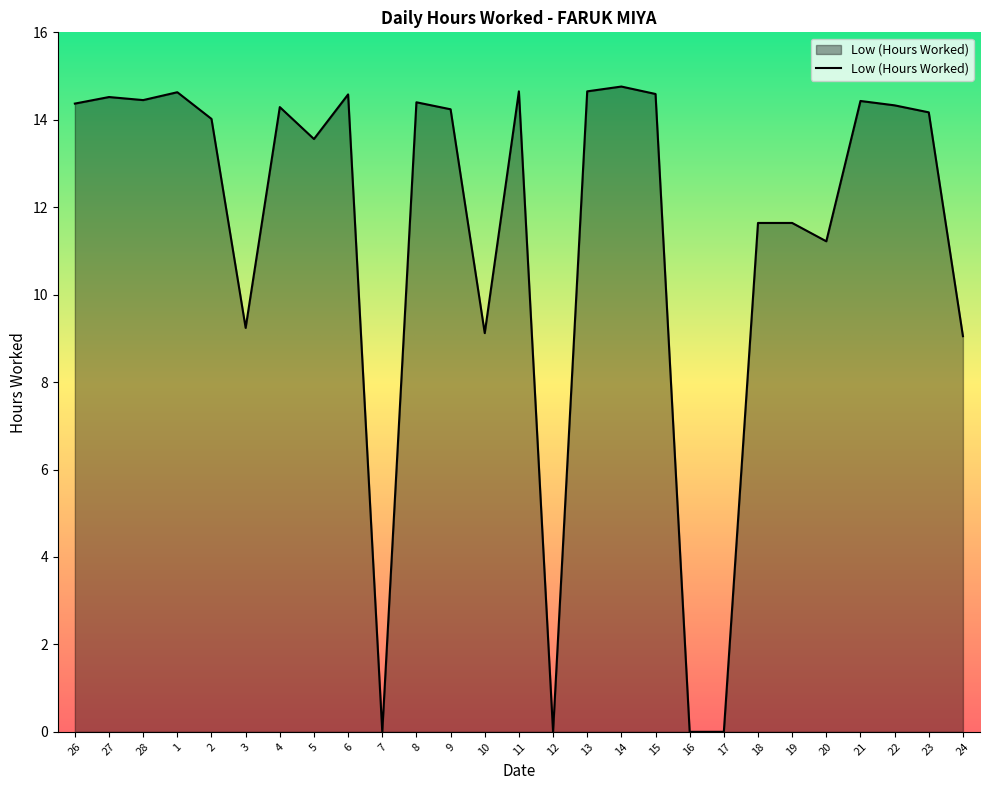

Which has a higher value, 19 or 12?

19